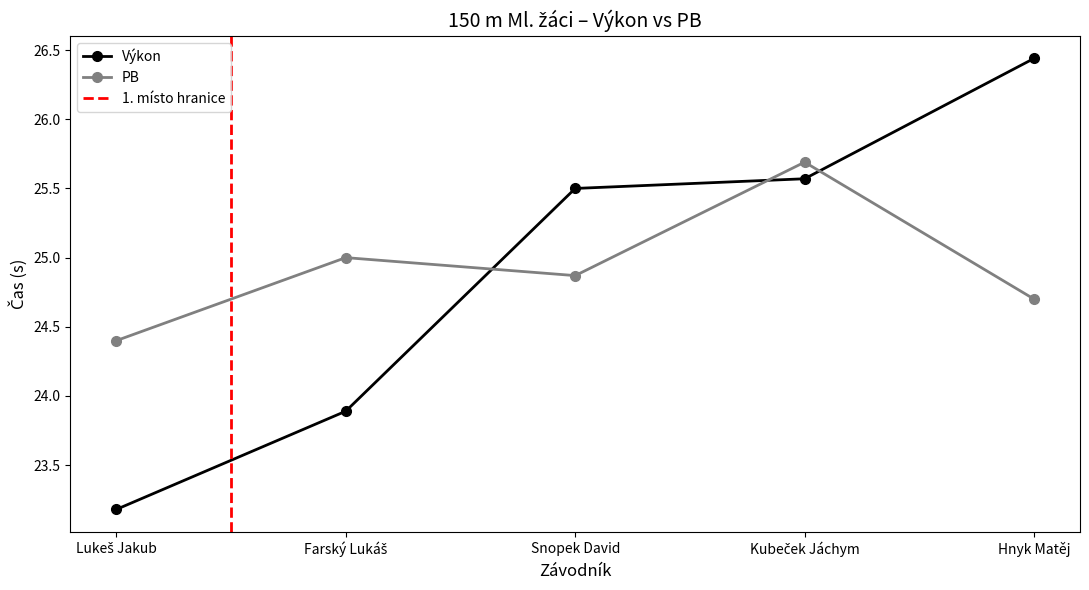

What is the label of the 1st point from the left?

Lukeš Jakub